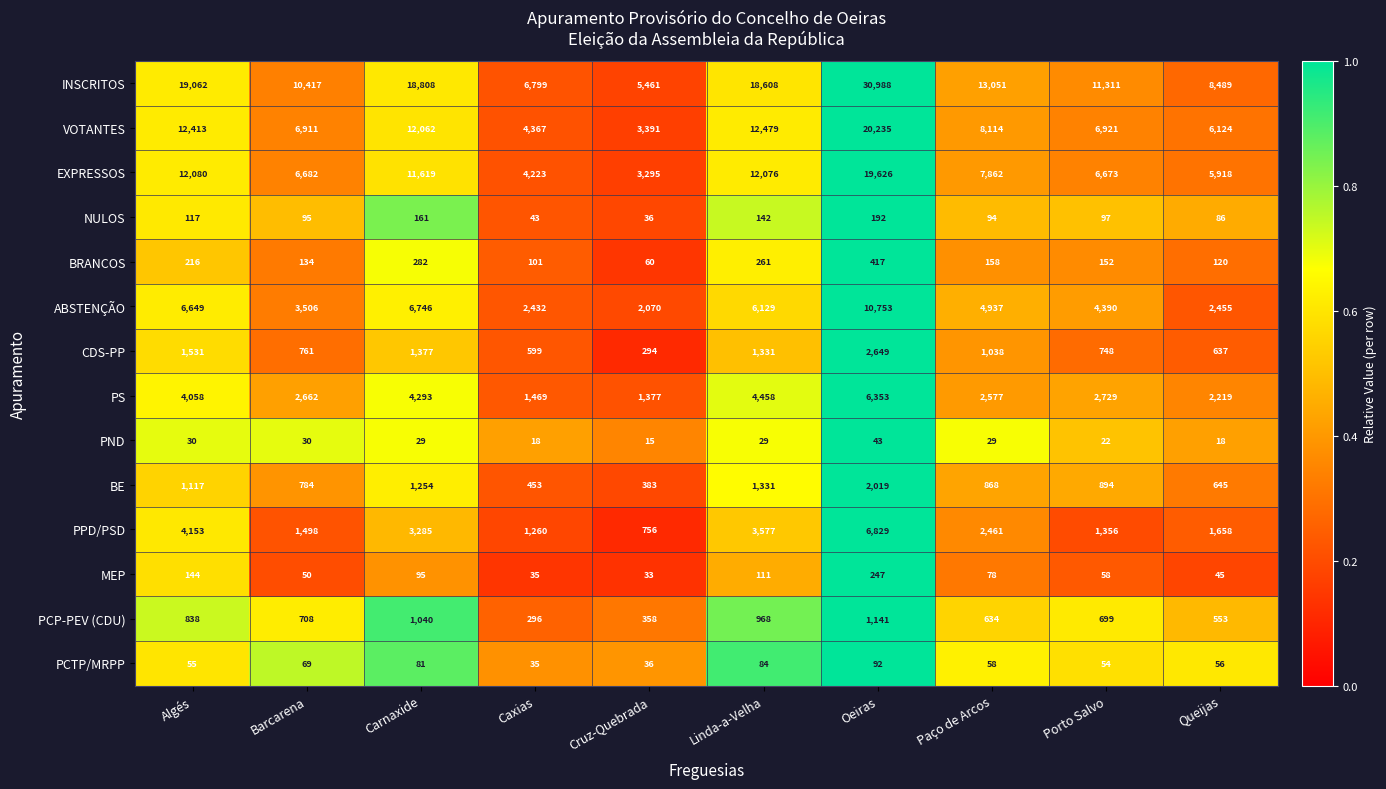

Which series changed the most between Cruz-Quebrada and Queijas?

INSCRITOS